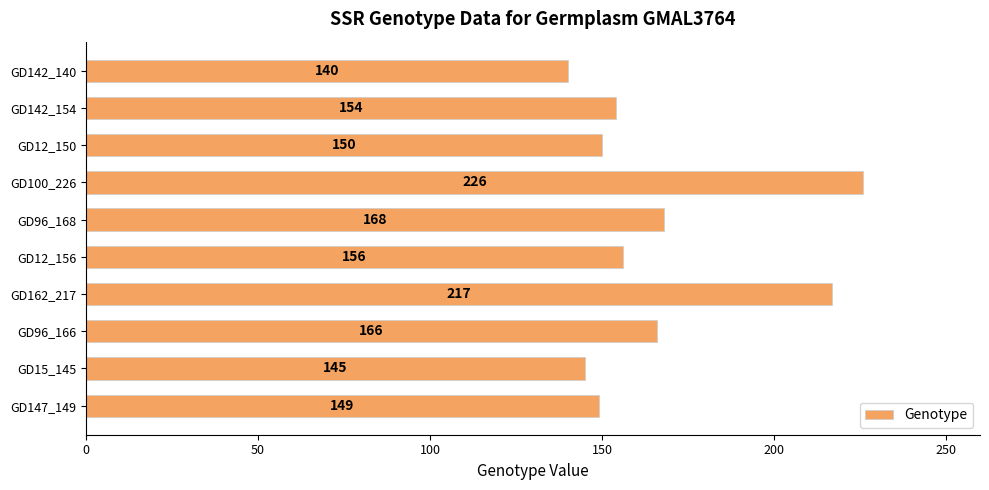

Approximately how many times larger is the value at GD15_145 compared to GD142_154?

0.9